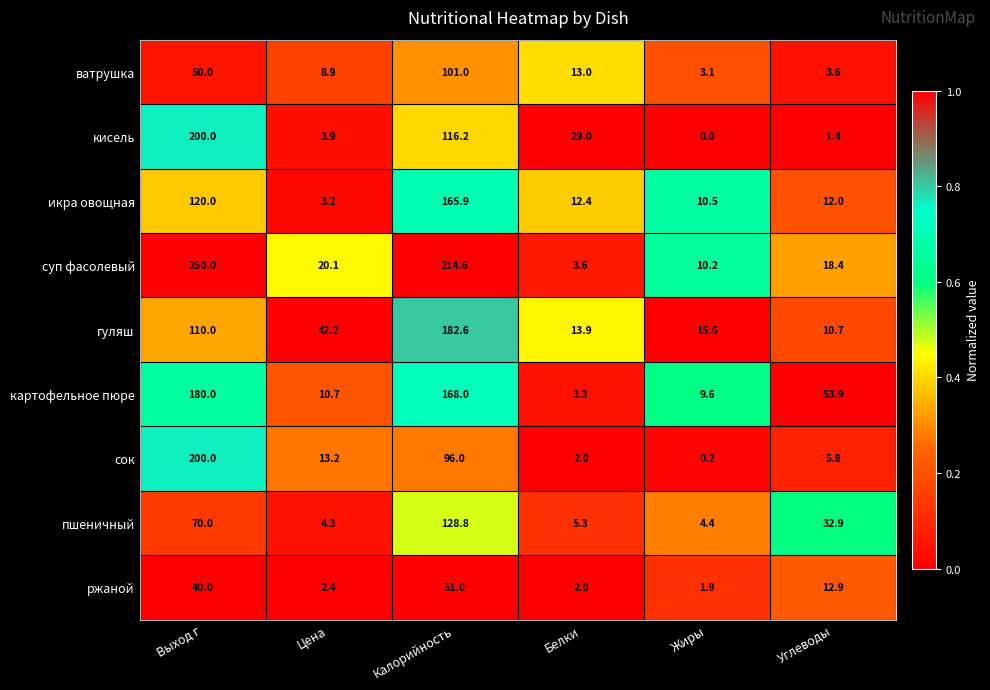

Rank the series at Цена from highest to lowest value.

гуляш, суп фасолевый, сок, картофельное пюре, ватрушка, пшеничный, кисель, икра овощная, ржаной